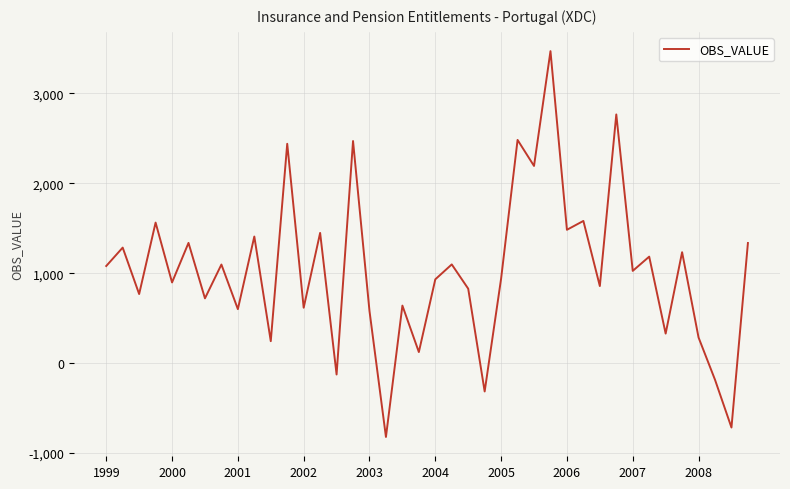

What is the smallest value displayed?

-821.0